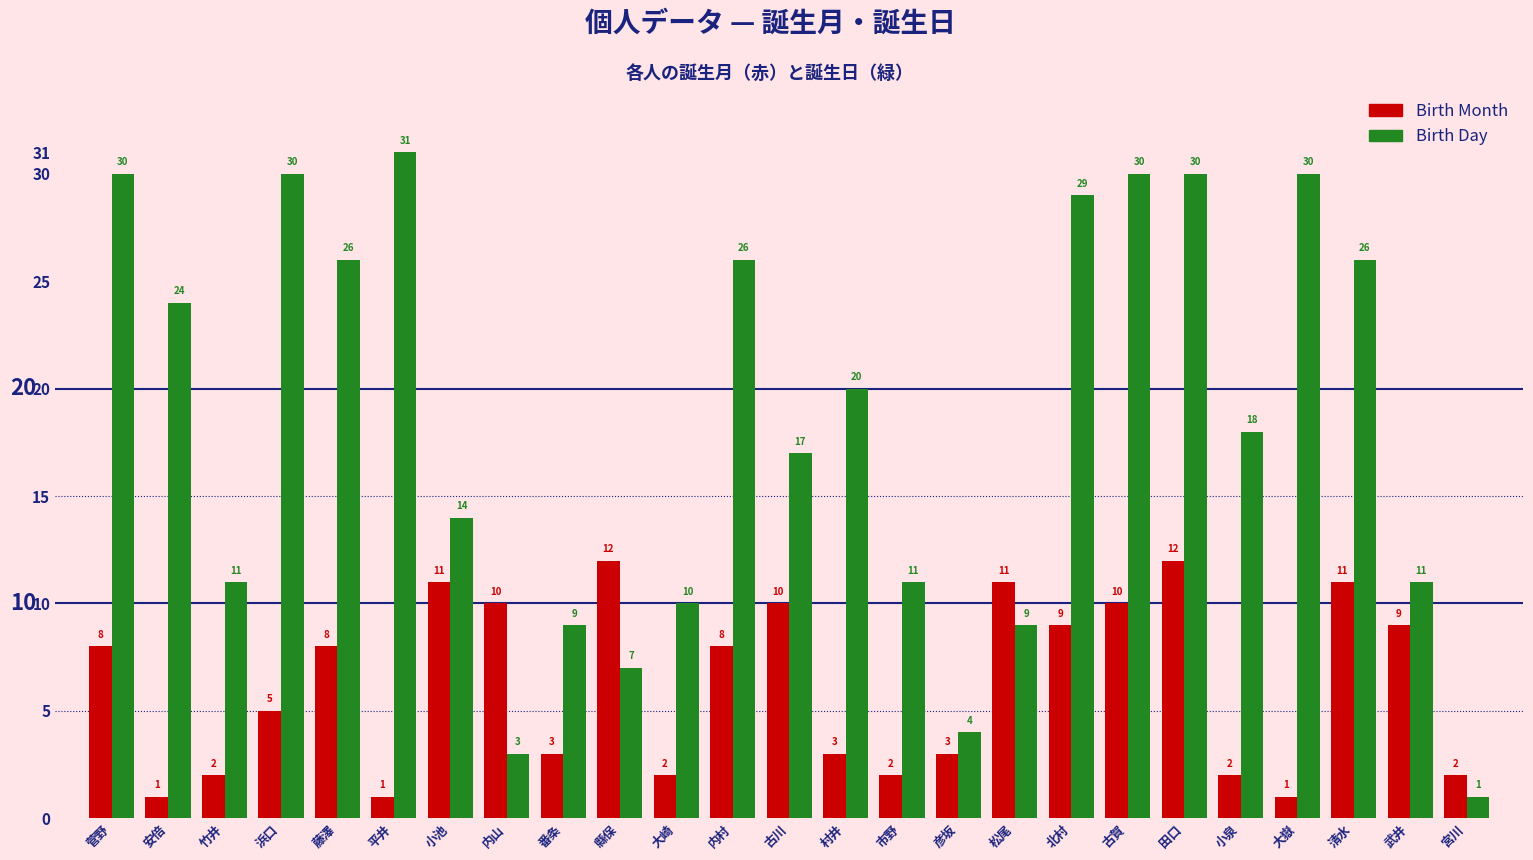

What is the average value of the Birth Day series?

18